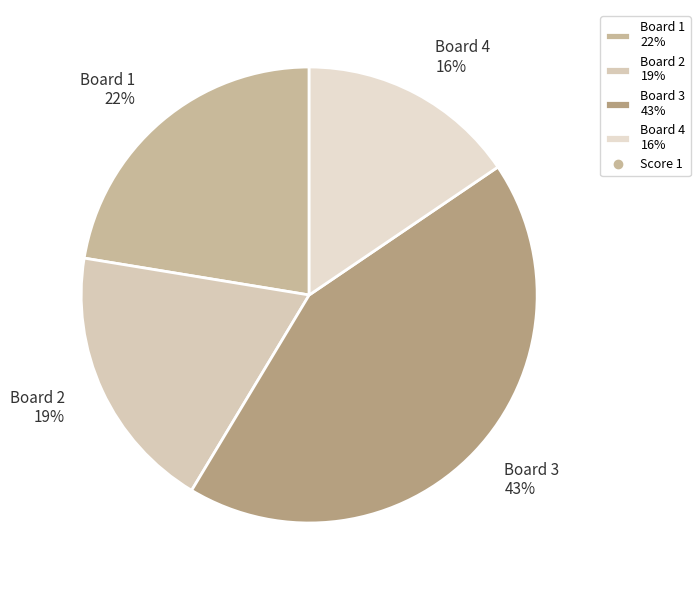

The Board 3 slice represents 50% of the pie. True or false?

False